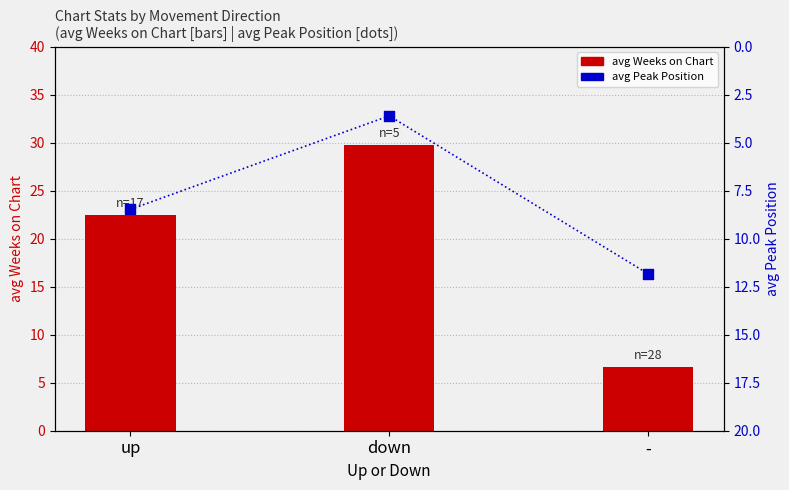

Is the value of avg Peak Position at up greater than the value of avg Weeks on Chart at down?

No